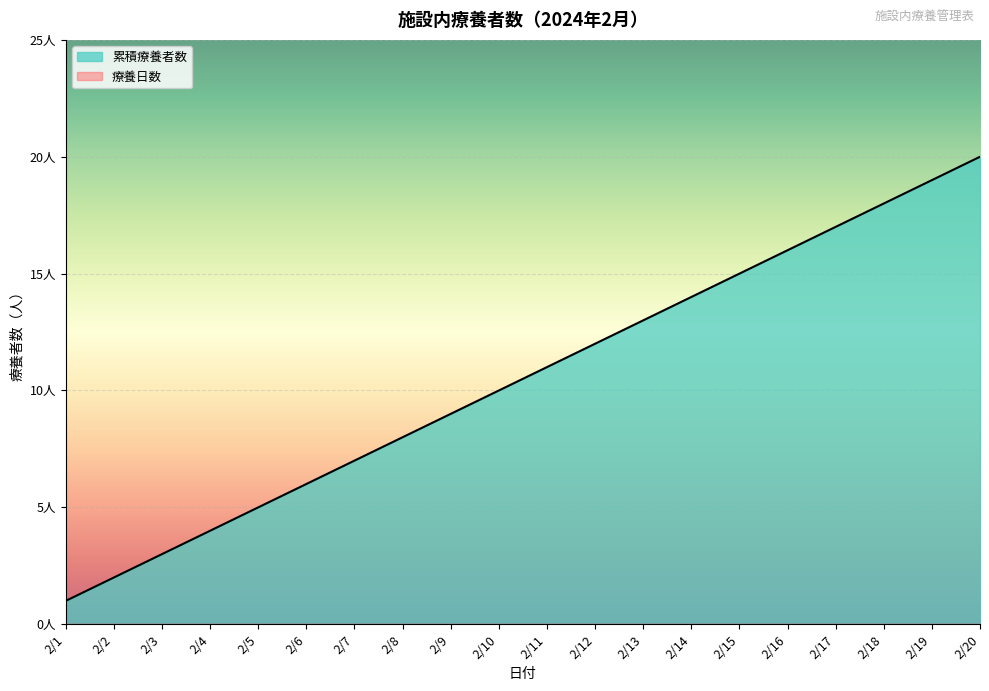

The chart shows a value of 15 at 2/11. True or false?

False